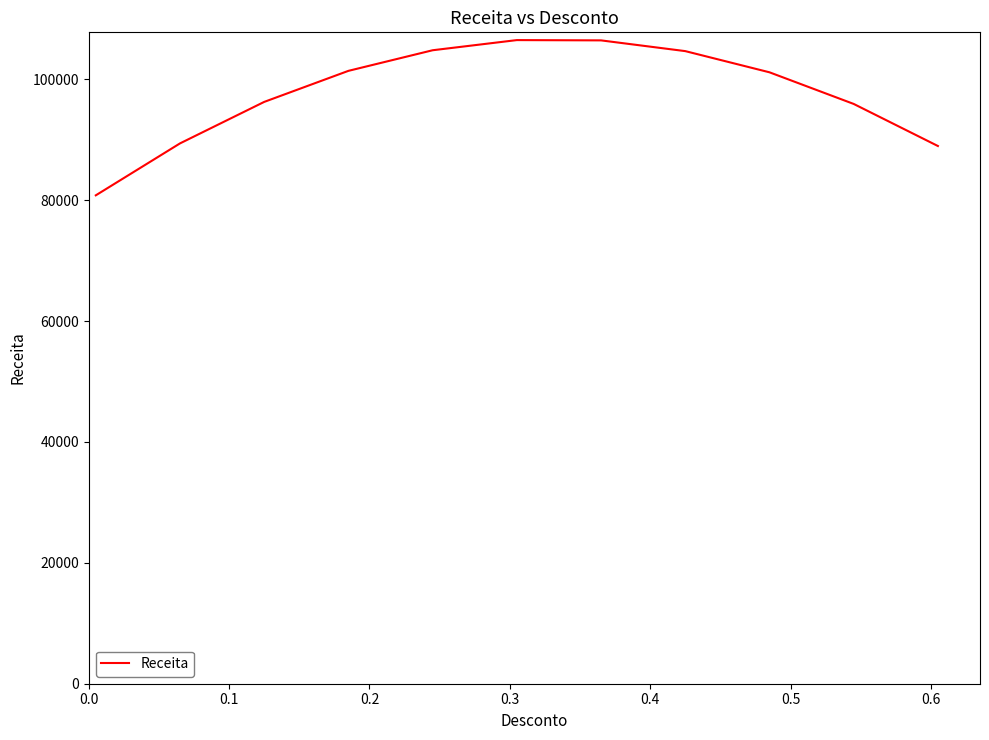

What is the smallest value displayed?

80794.0